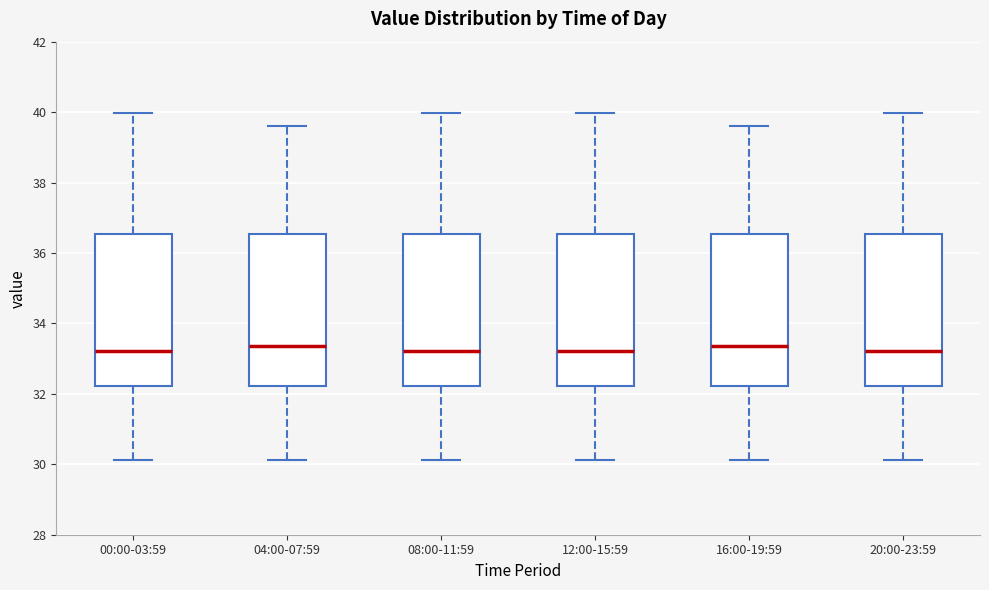

Reading left to right, read every box against the y-axis: the position of its median line, the range the box covers, and the ends of its whiskers. The values are not printed on the chart, so give them approximately, as read against the axis.

00:00-03:59: median 33.2, box 32.2 to 36.6, whiskers 30.2 to 40.0
04:00-07:59: median 33.4, box 32.2 to 36.6, whiskers 30.2 to 39.6
08:00-11:59: median 33.2, box 32.2 to 36.6, whiskers 30.2 to 40.0
12:00-15:59: median 33.2, box 32.2 to 36.6, whiskers 30.2 to 40.0
16:00-19:59: median 33.4, box 32.2 to 36.6, whiskers 30.2 to 39.6
20:00-23:59: median 33.2, box 32.2 to 36.6, whiskers 30.2 to 40.0